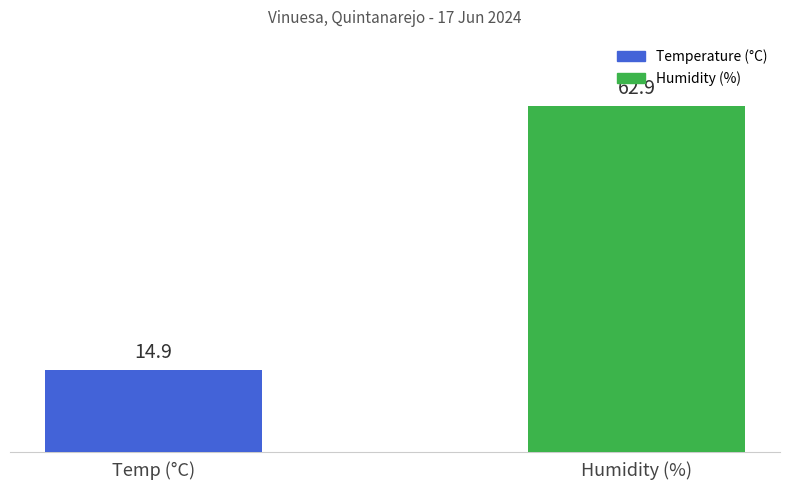

List the labels in order of value, largest first.

Humidity (%), Temp (°C)